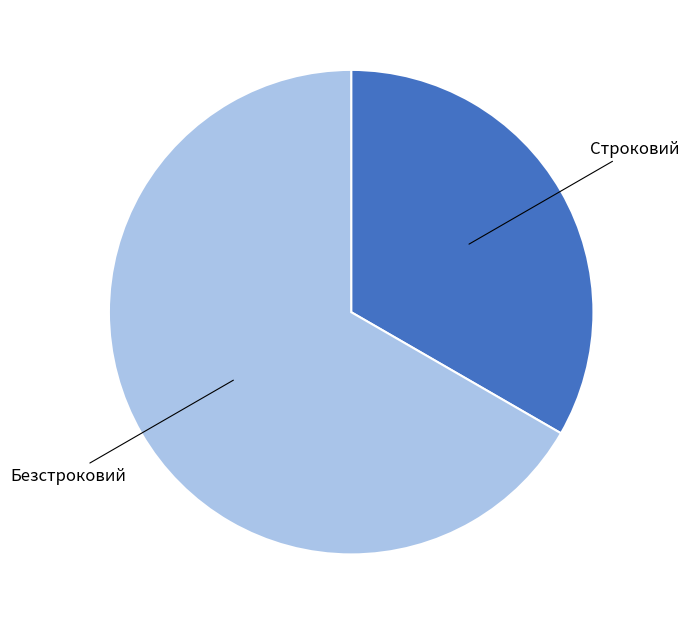

Does any single category account for the majority?

Yes